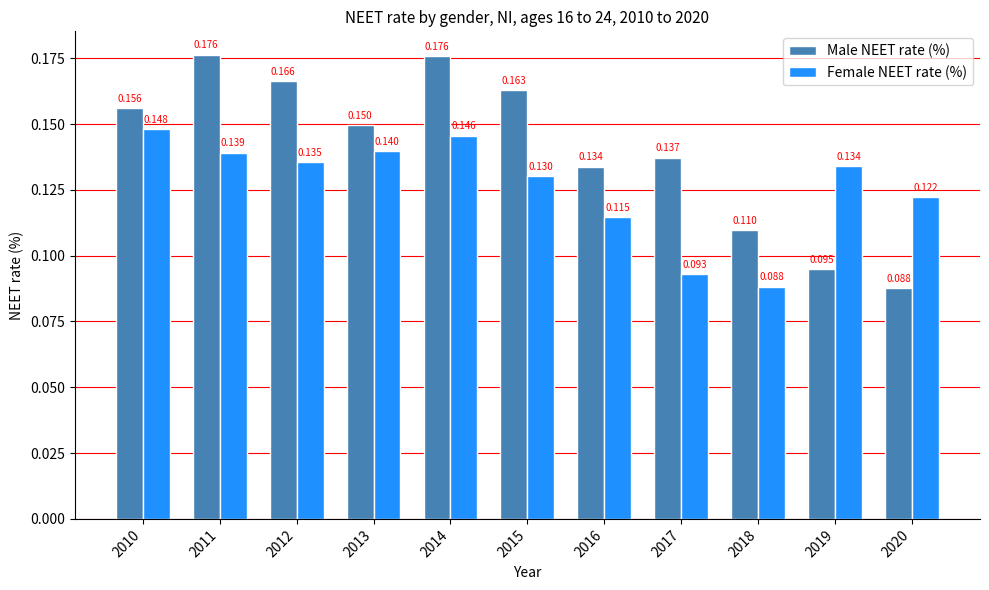

Is the value of Female NEET rate (%) at 2014 greater than the value of Male NEET rate (%) at 2020?

Yes